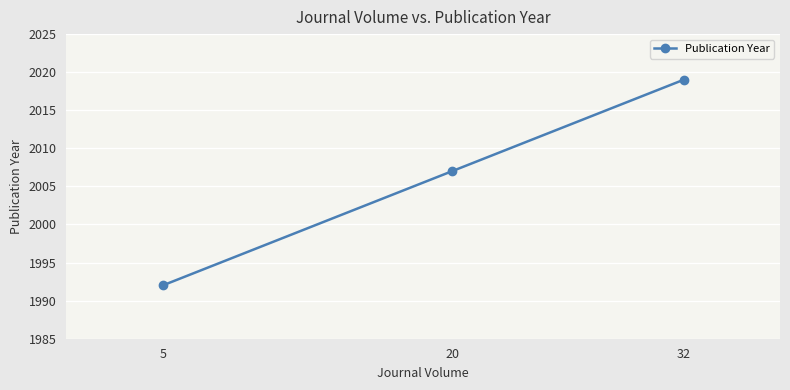

The chart shows a value of 3142 at 5. True or false?

False